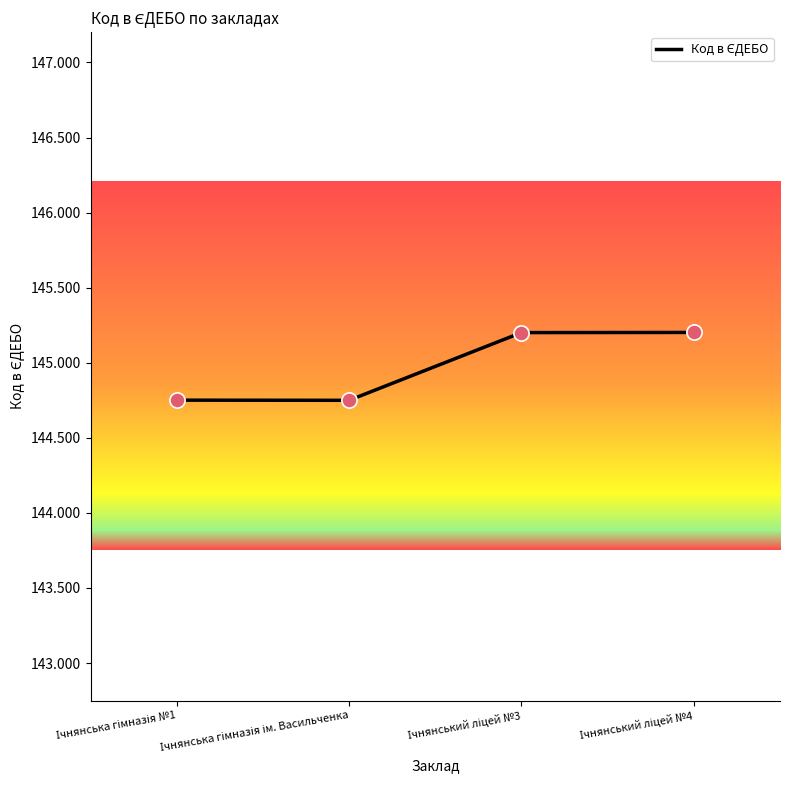

Between Ічнянська гімназія №1 and Ічнянська гімназія ім. Васильченка, which is larger?

Ічнянська гімназія №1